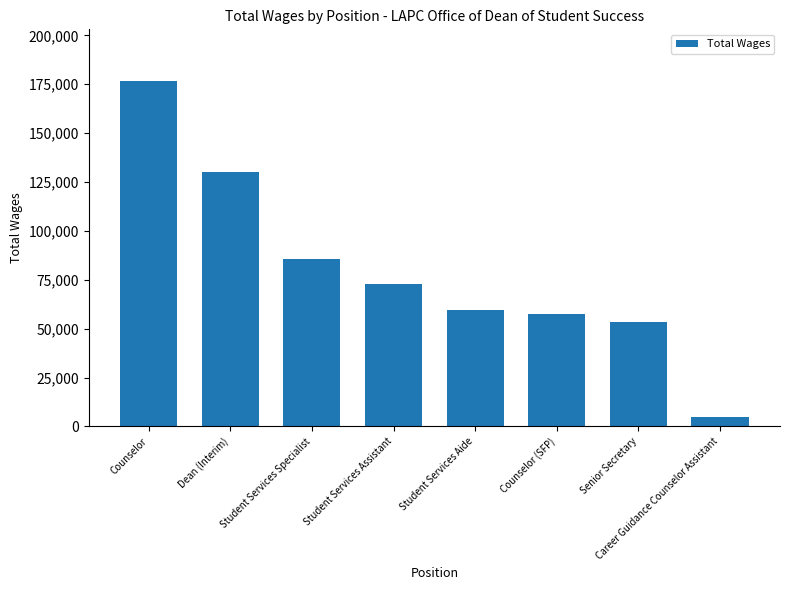

Reading right to left, extract all data points from this chart.

4819	53393	57294	59636	73046	85530	130047	176570